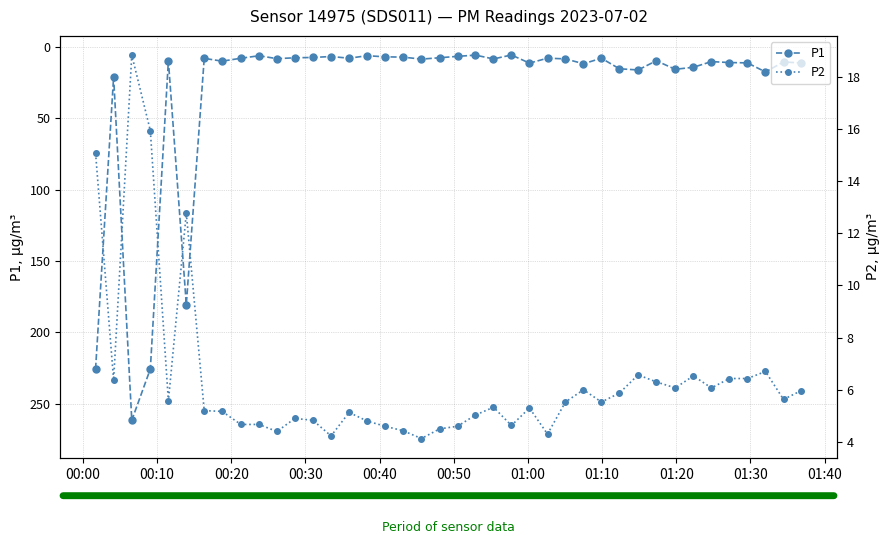

How many data points in P2 are less than 5?

14